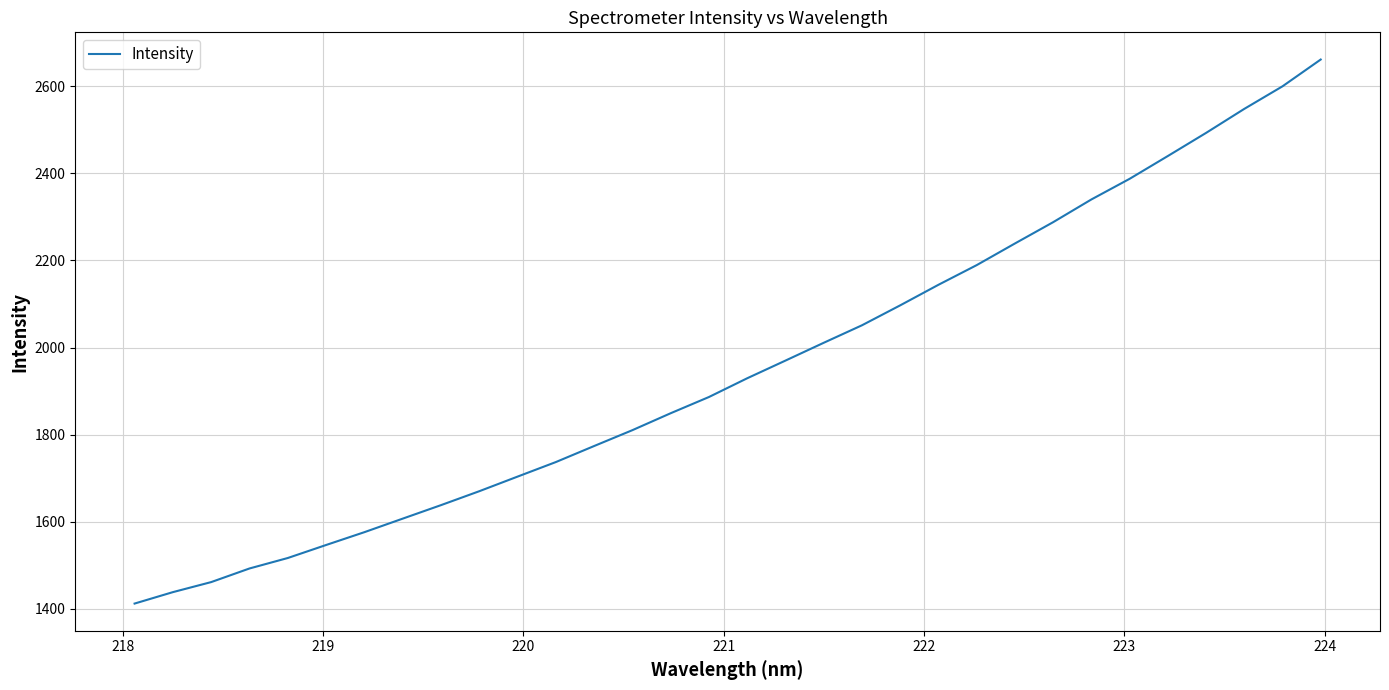

What is the smallest value displayed?

1412.4